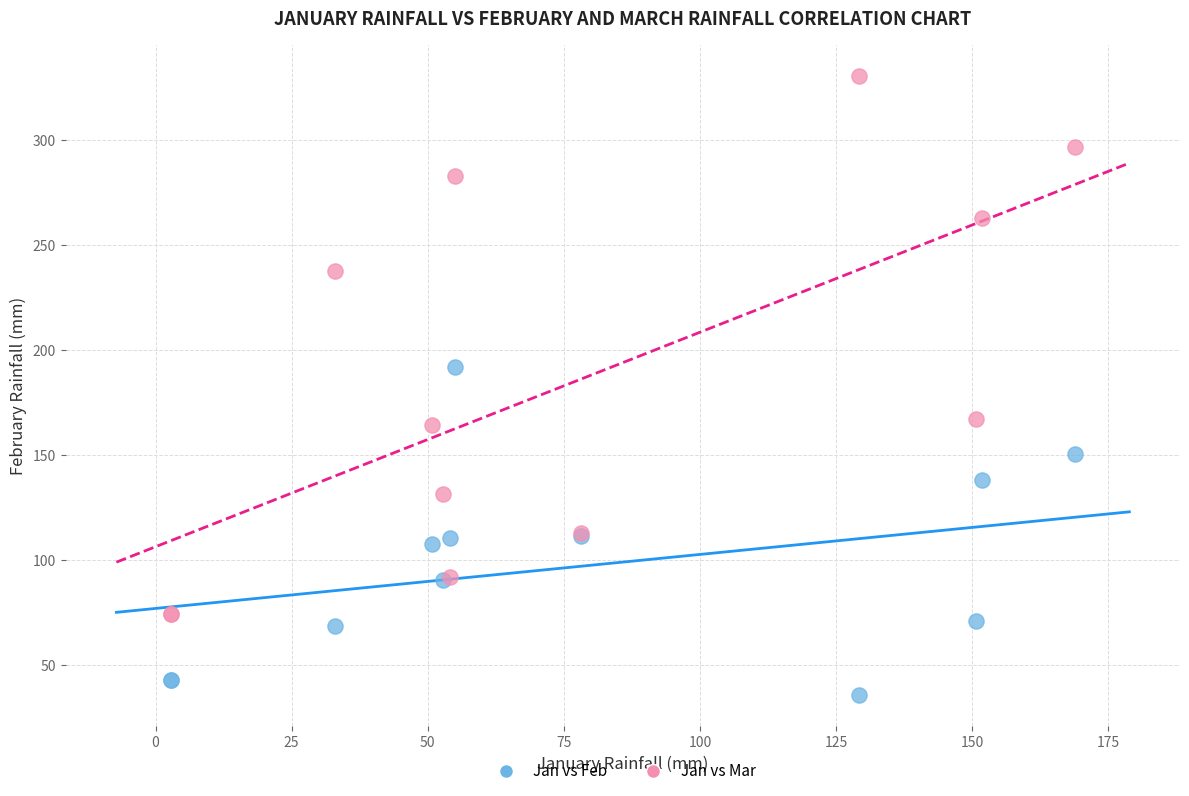

What are all the series names shown in the legend?

Jan vs Feb, Jan vs Mar